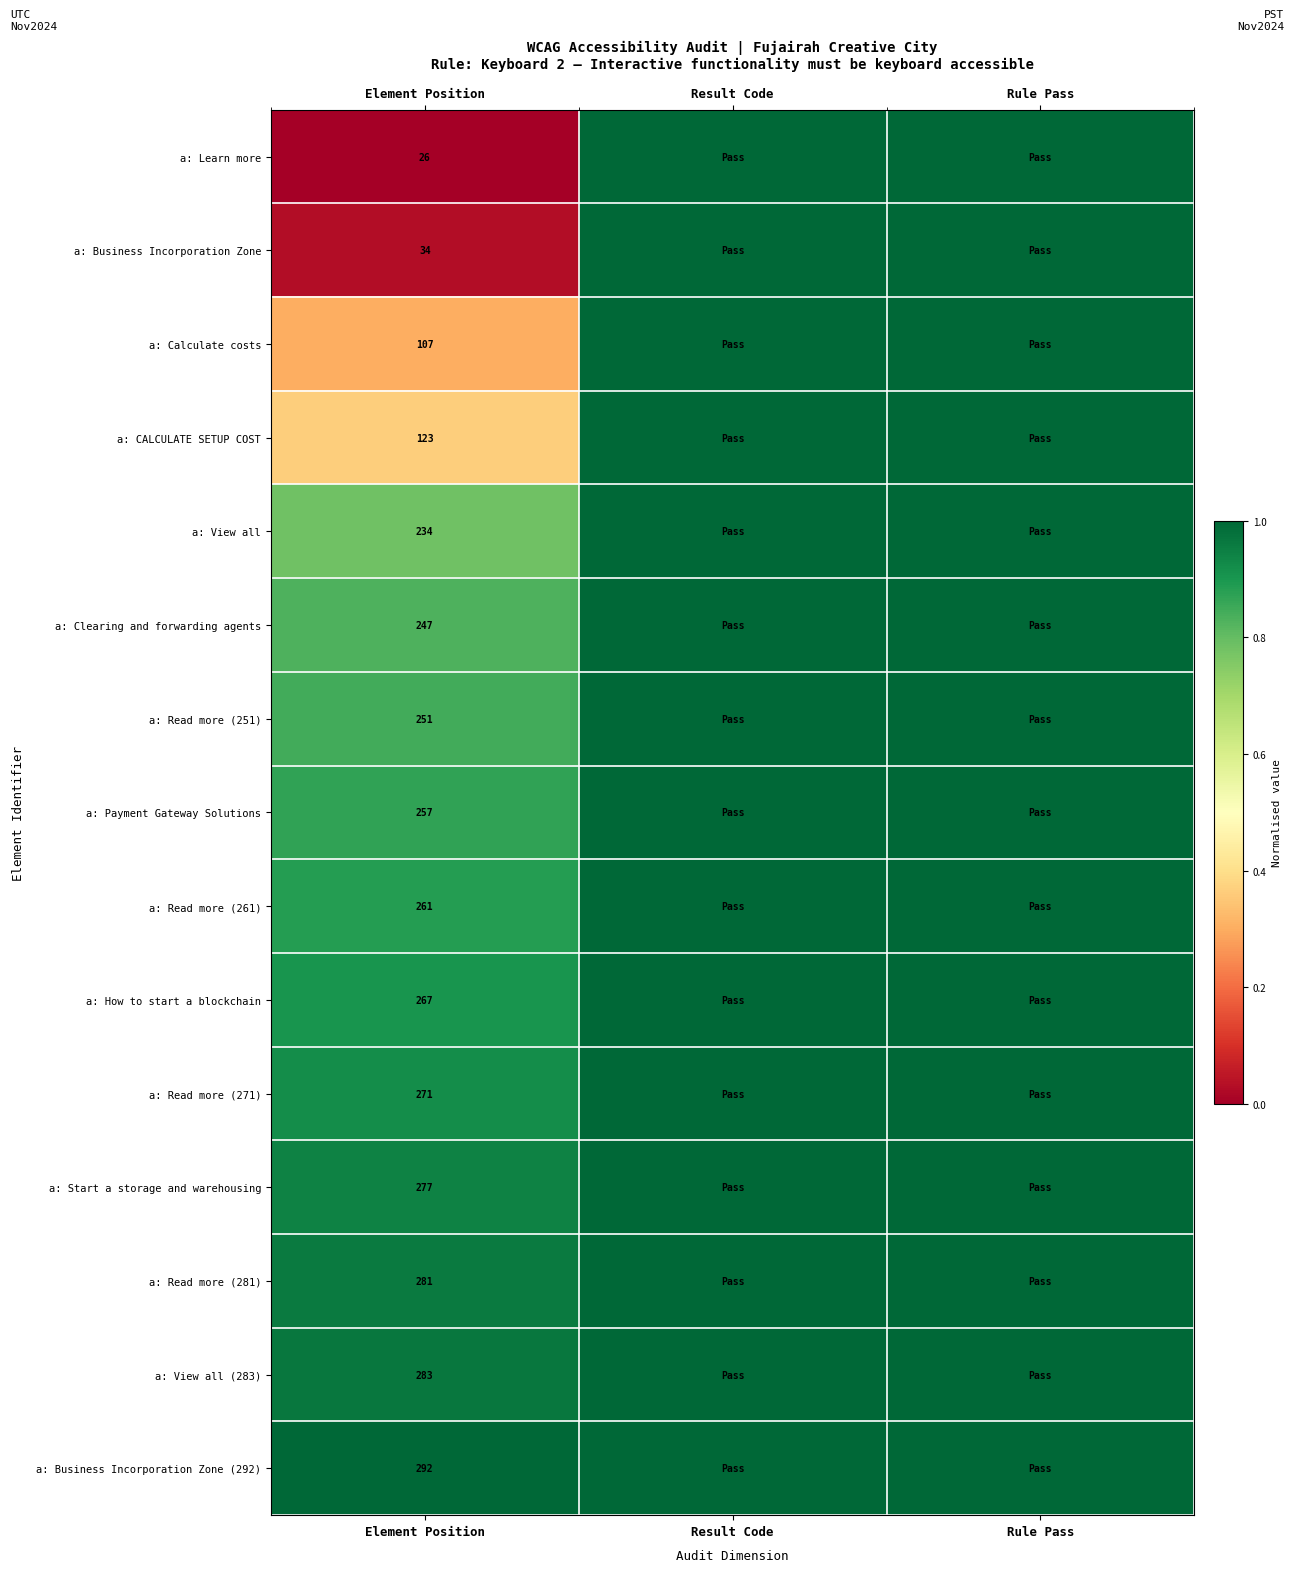

Which label corresponds to the smallest value in the chart?

Element Position